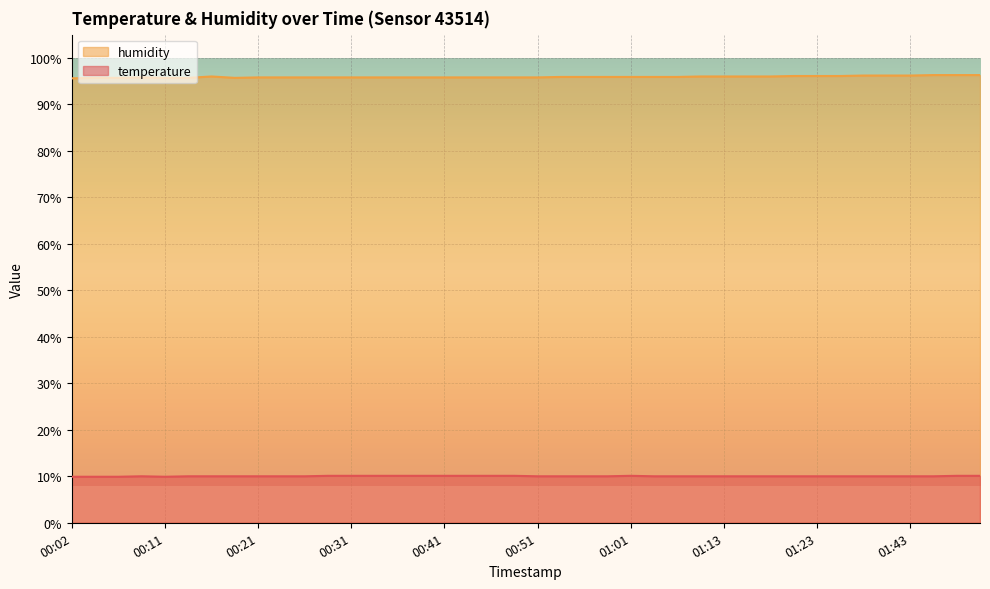

What is the highest value of the temperature series?

10.1